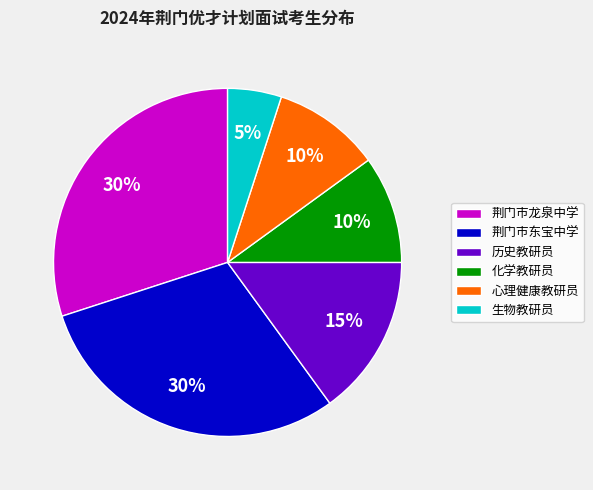

The 历史教研员 slice represents 15% of the pie. True or false?

True